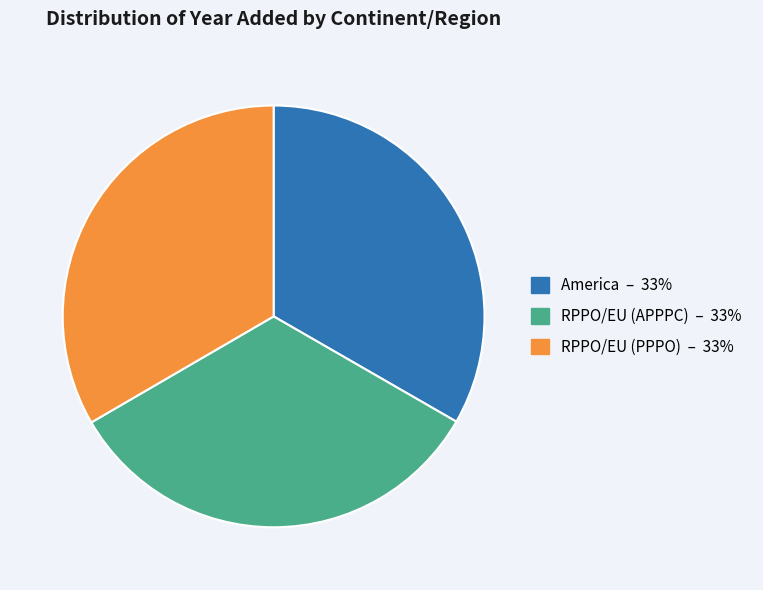

Is America the majority of the pie?

No